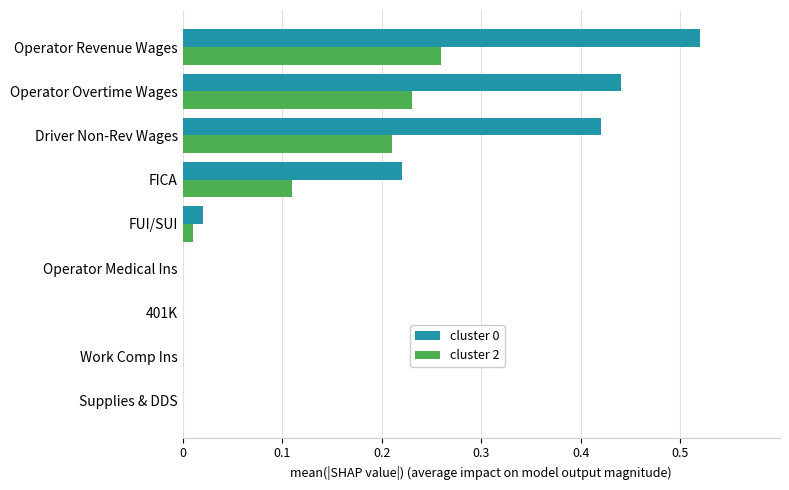

Is it true that cluster 0 equals 0.0 at Work Comp Ins?

True